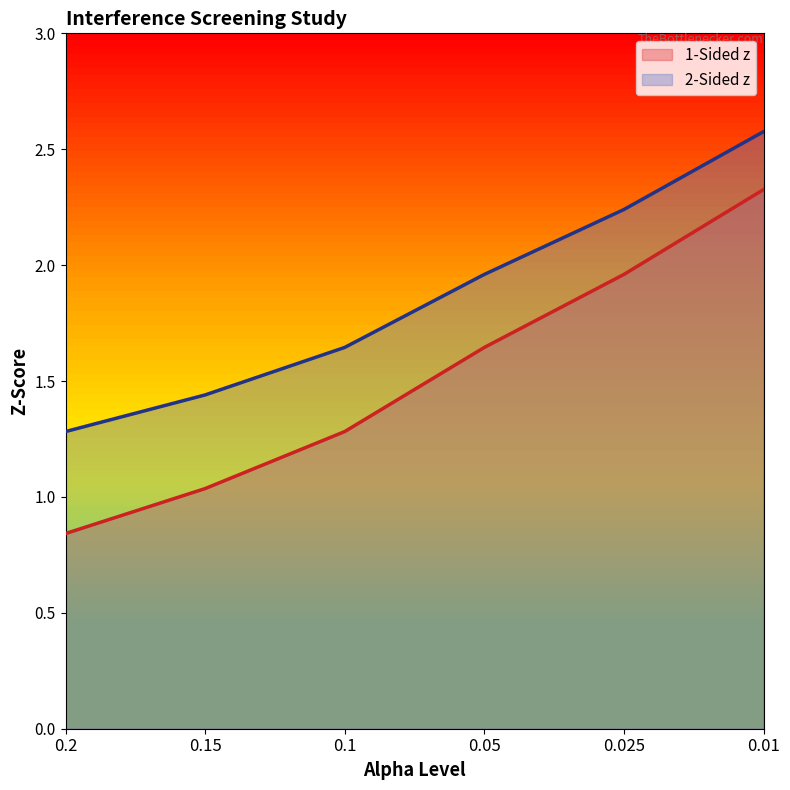

What is the label of the 1st point from the left?

0.2